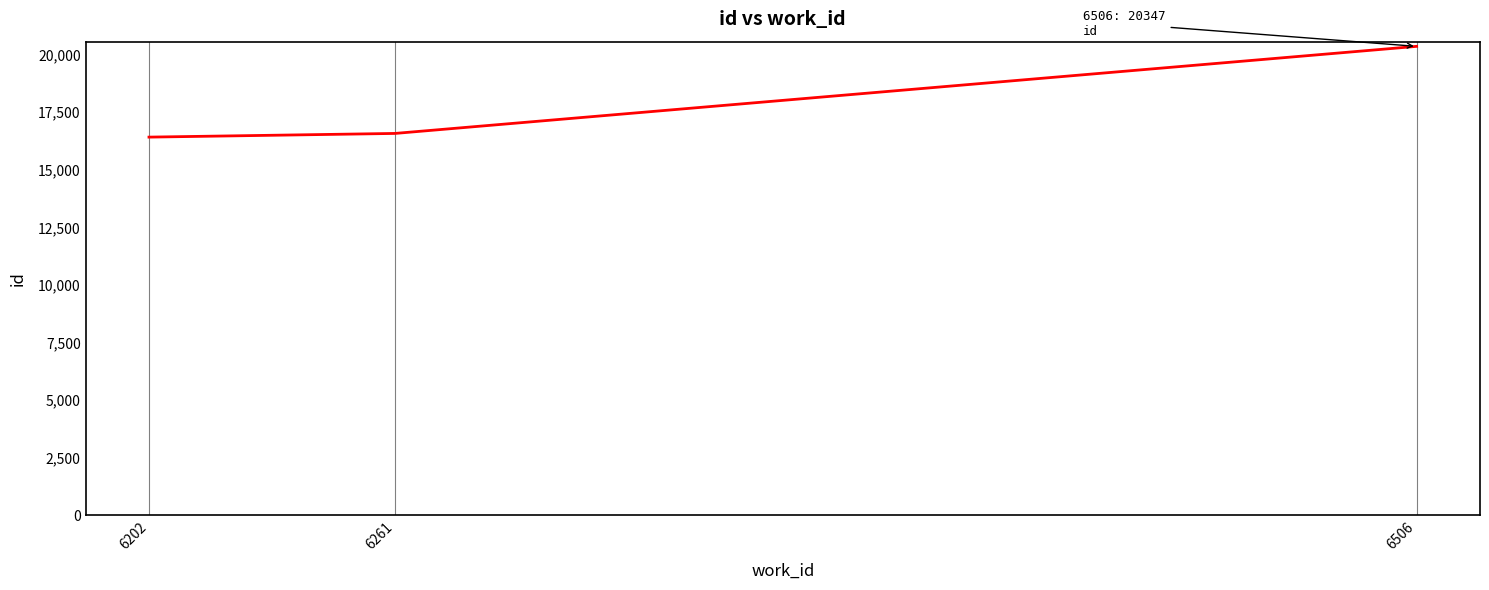

What is the ratio of the value at 6261 to the value at 6506?

0.8